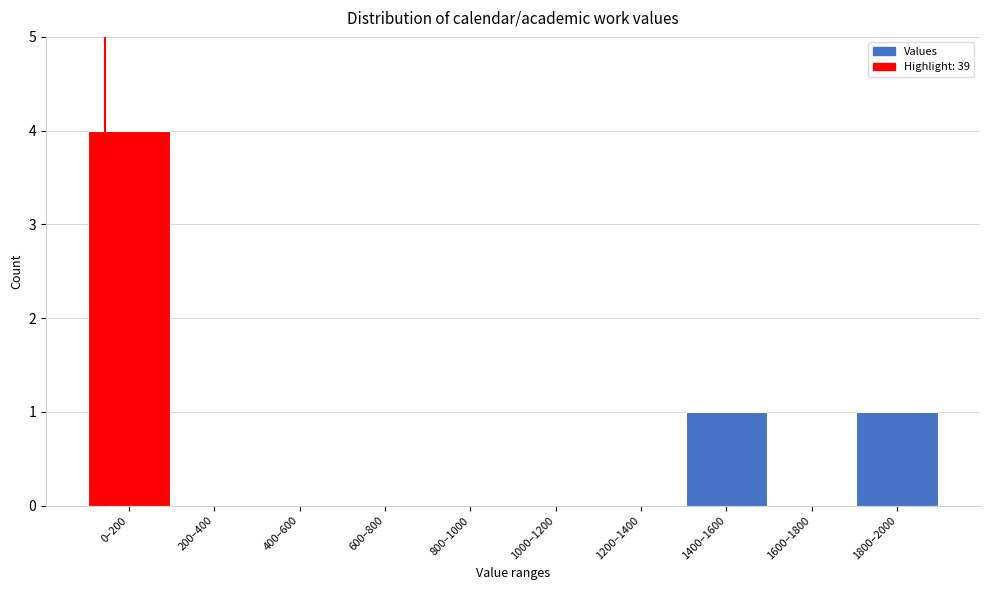

Reading left to right, extract all data points from this chart.

0–200=4	200–400=0	400–600=0	600–800=0	800–1000=0	1000–1200=0	1200–1400=0	1400–1600=1	1600–1800=0	1800–2000=1